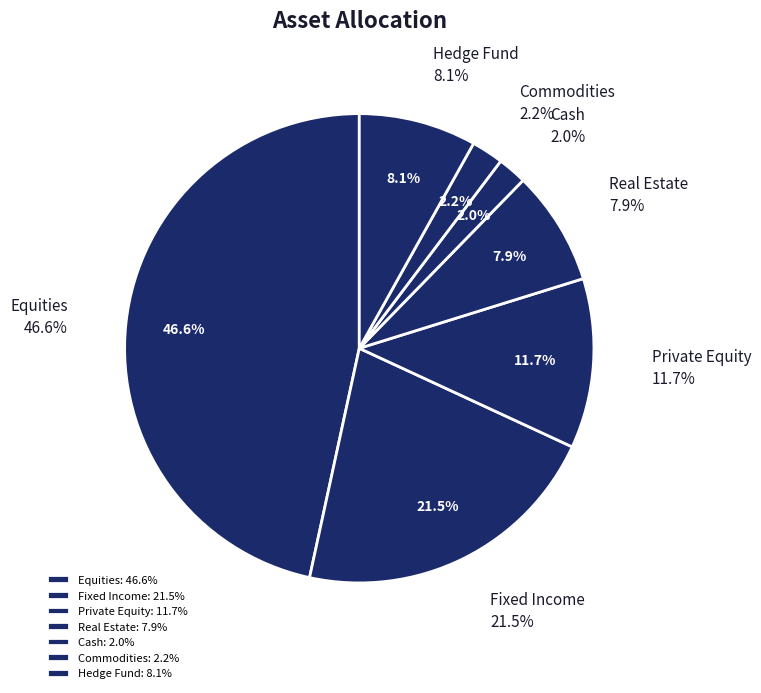

Which slice is the smallest?

Cash